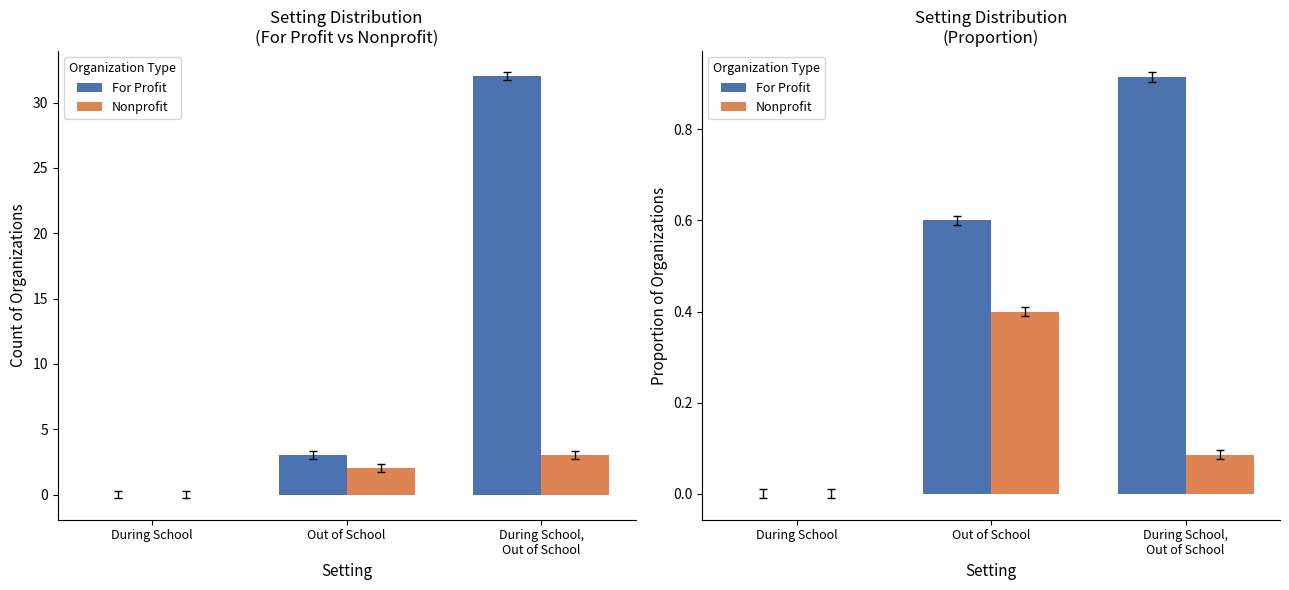

Which series changed the most between During School and Out of School?

For Profit